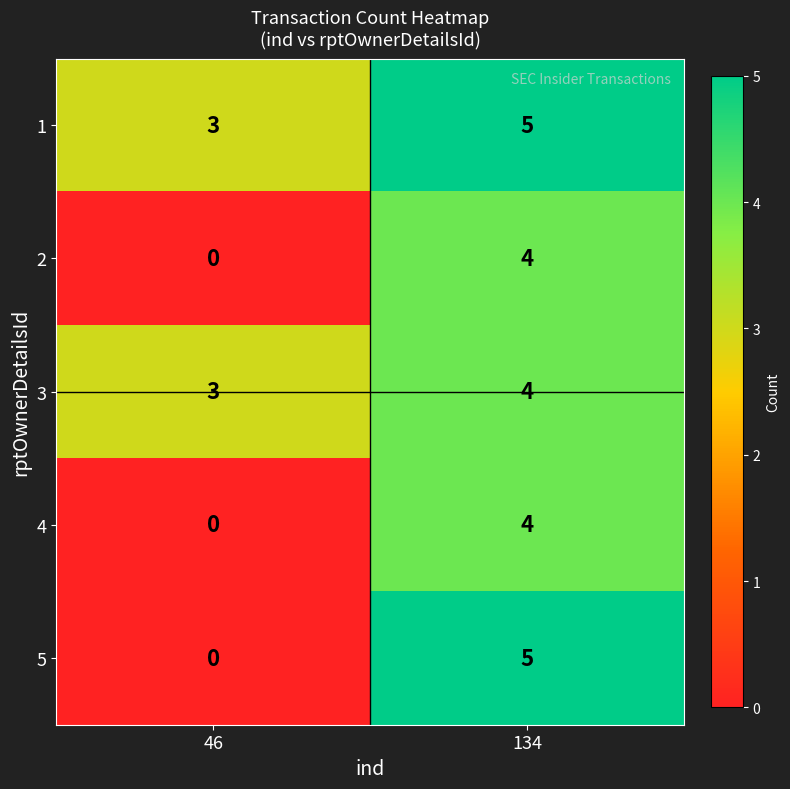

What value does the 5 series have at 134?

5